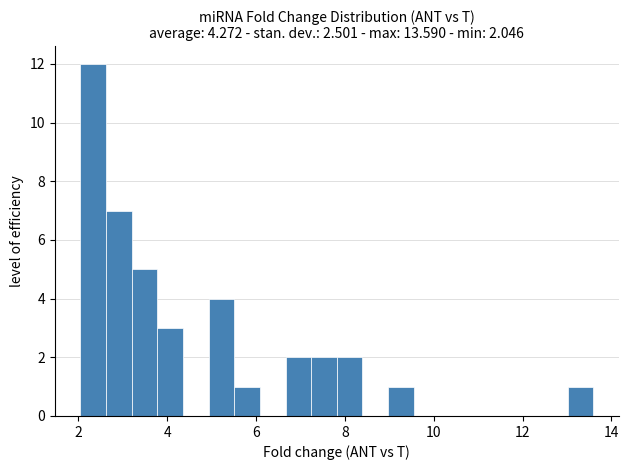

Read against the x-axis, roughly where is the centre of the tallest bar?

2.4